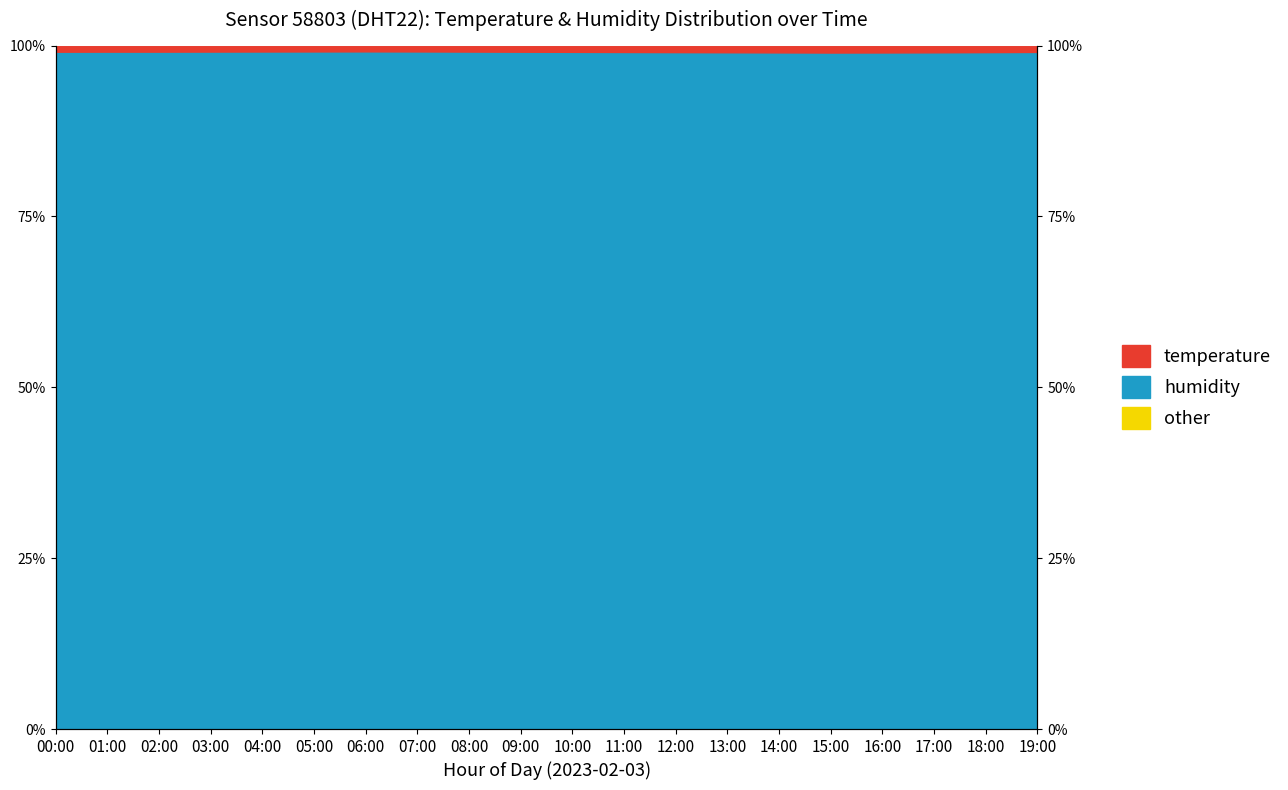

How many data points does each series have?

20